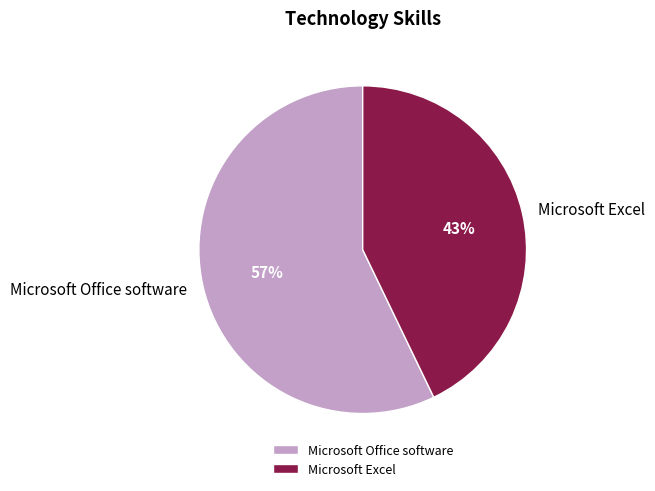

True or false: Microsoft Office software accounts for 70% of the total.

False